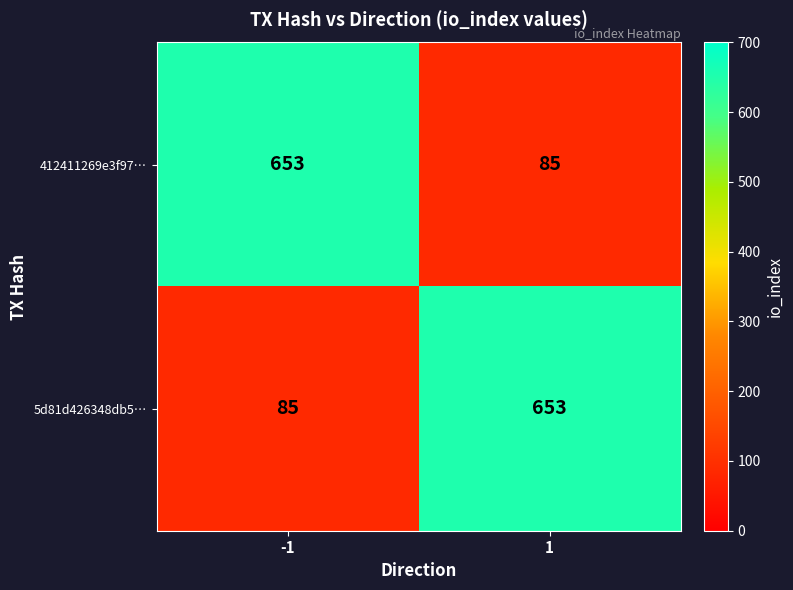

Is the value of 412411269e3f97… at -1 greater than the value of 5d81d426348db5… at -1?

Yes